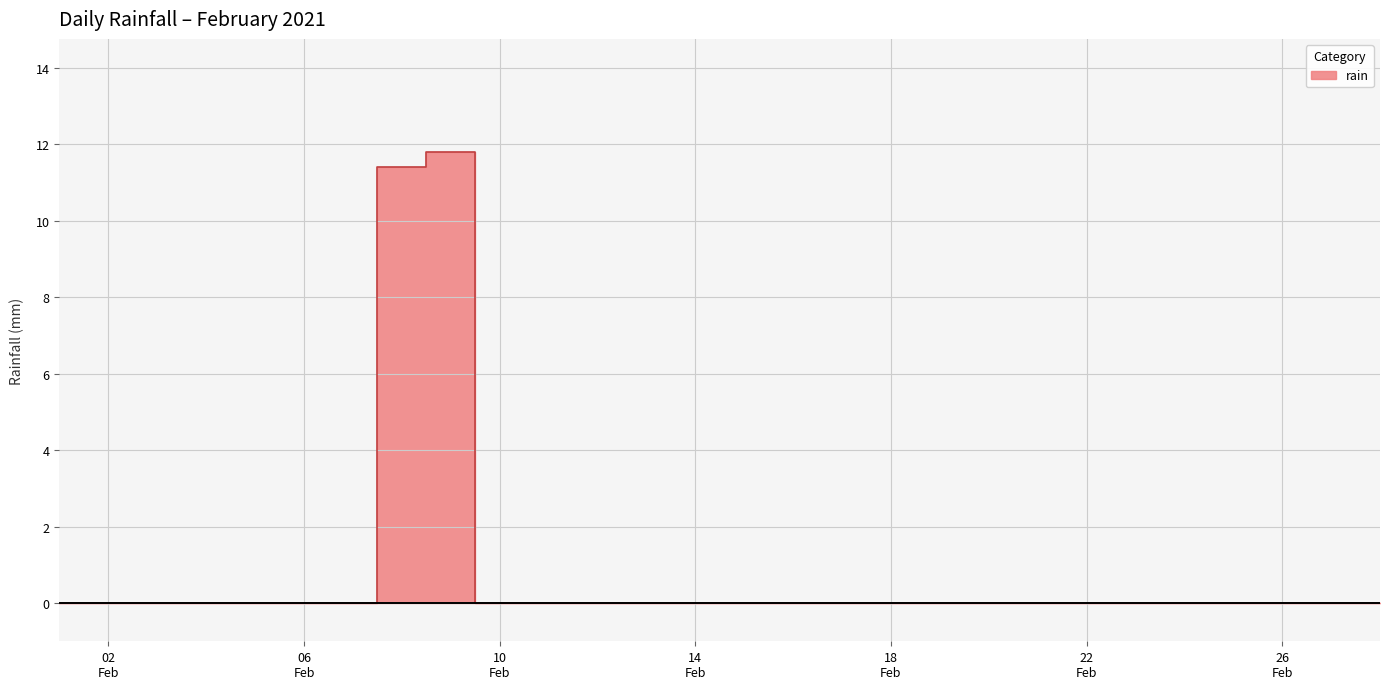

What is the average value?

0.8